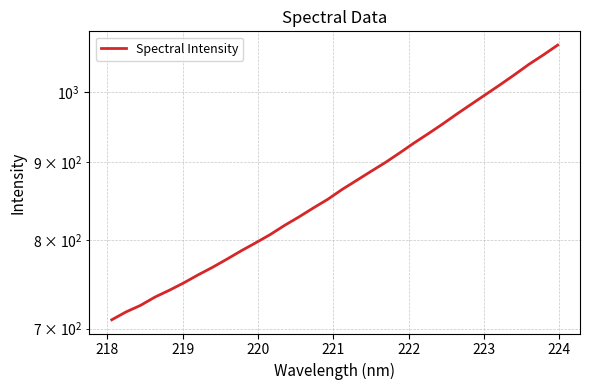

What is the minimum value shown in the chart?

709.4